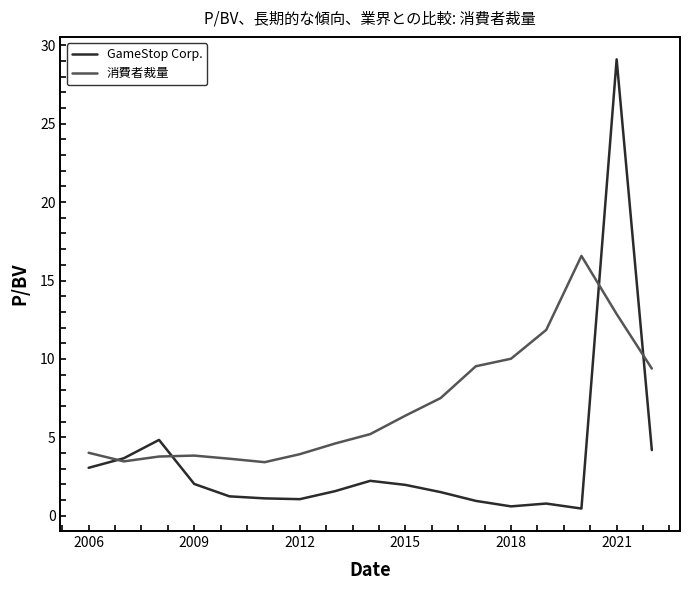

What is the highest value of the GameStop Corp. series?

29.1